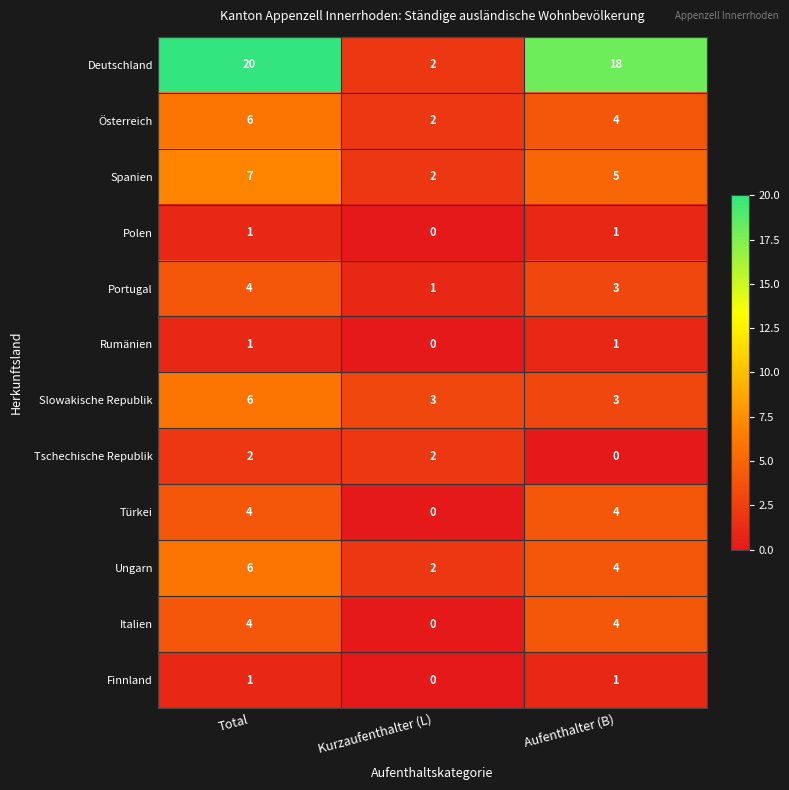

Which category has the highest value across all series?

Total